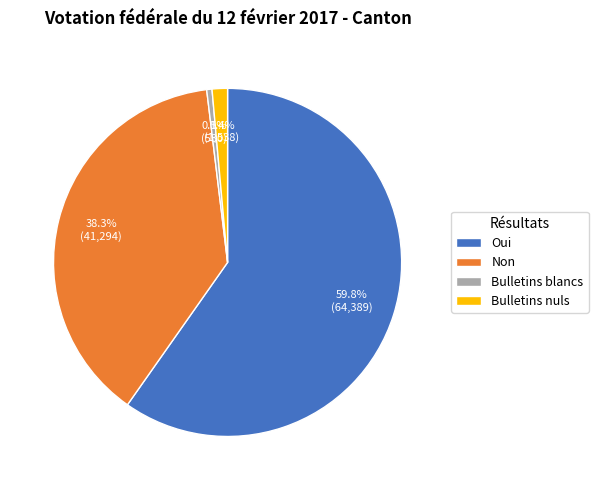

True or false: Bulletins nuls accounts for 11% of the total.

False